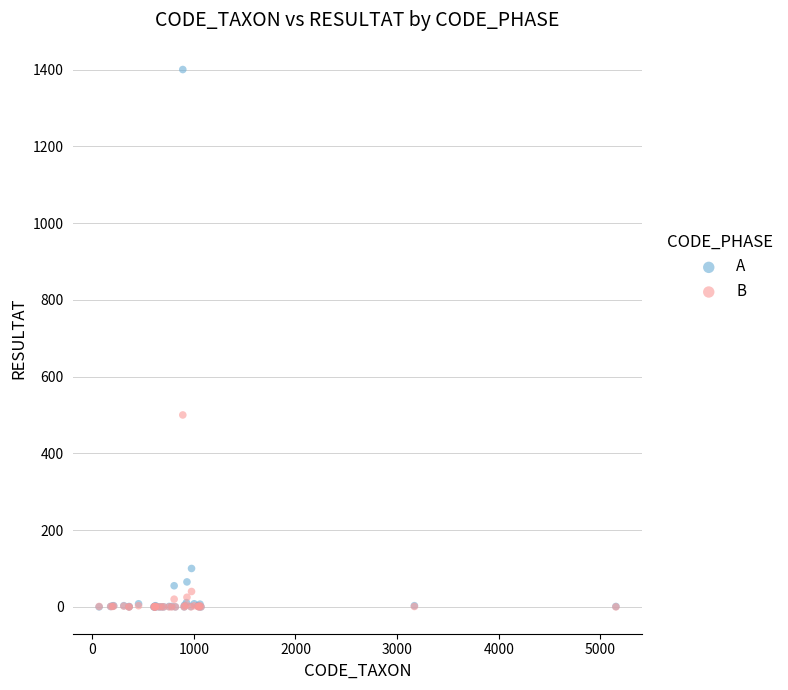

In the A series, what Y value is closest to 700?

100